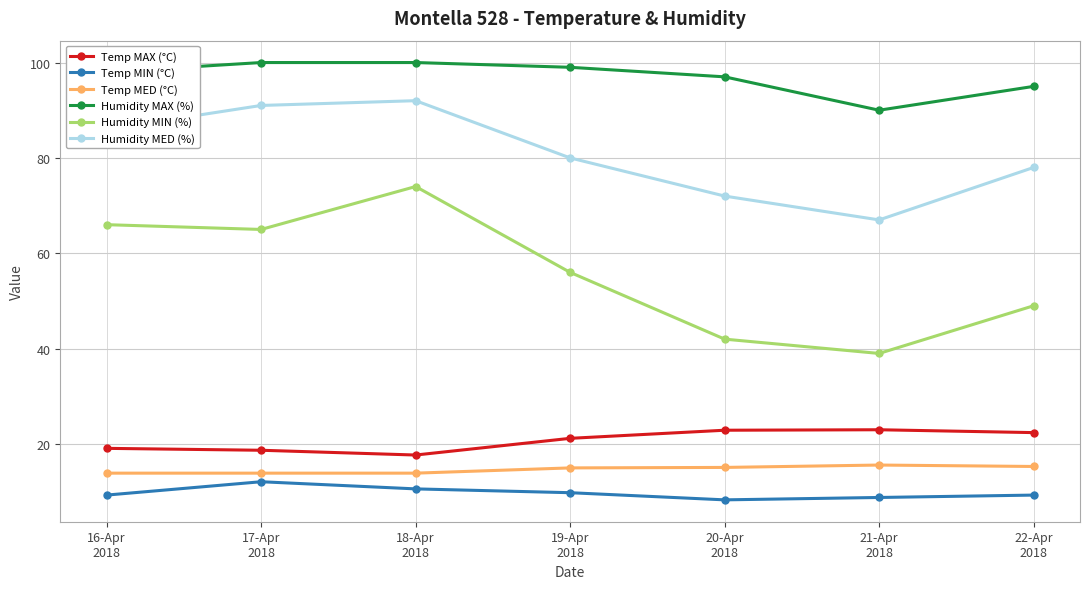

What is the average value of the Temp MAX (°C) series?

20.7